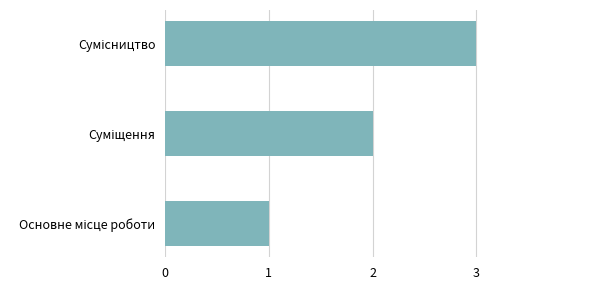

What is the maximum value shown in the chart?

3